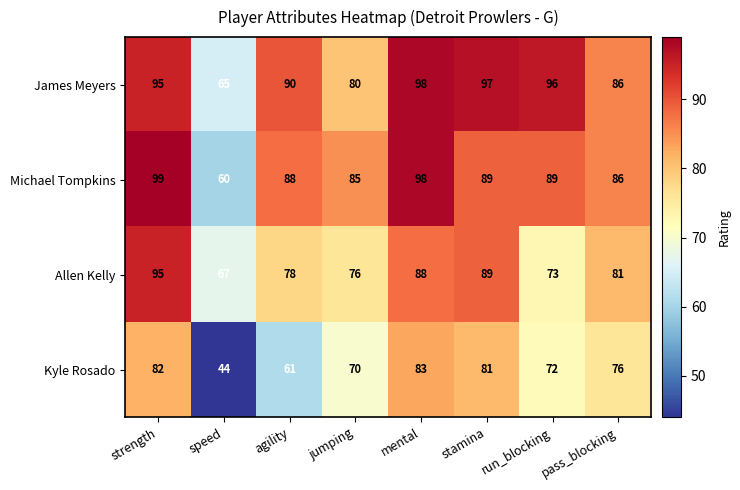

Between jumping and stamina, which series saw the biggest shift?

James Meyers